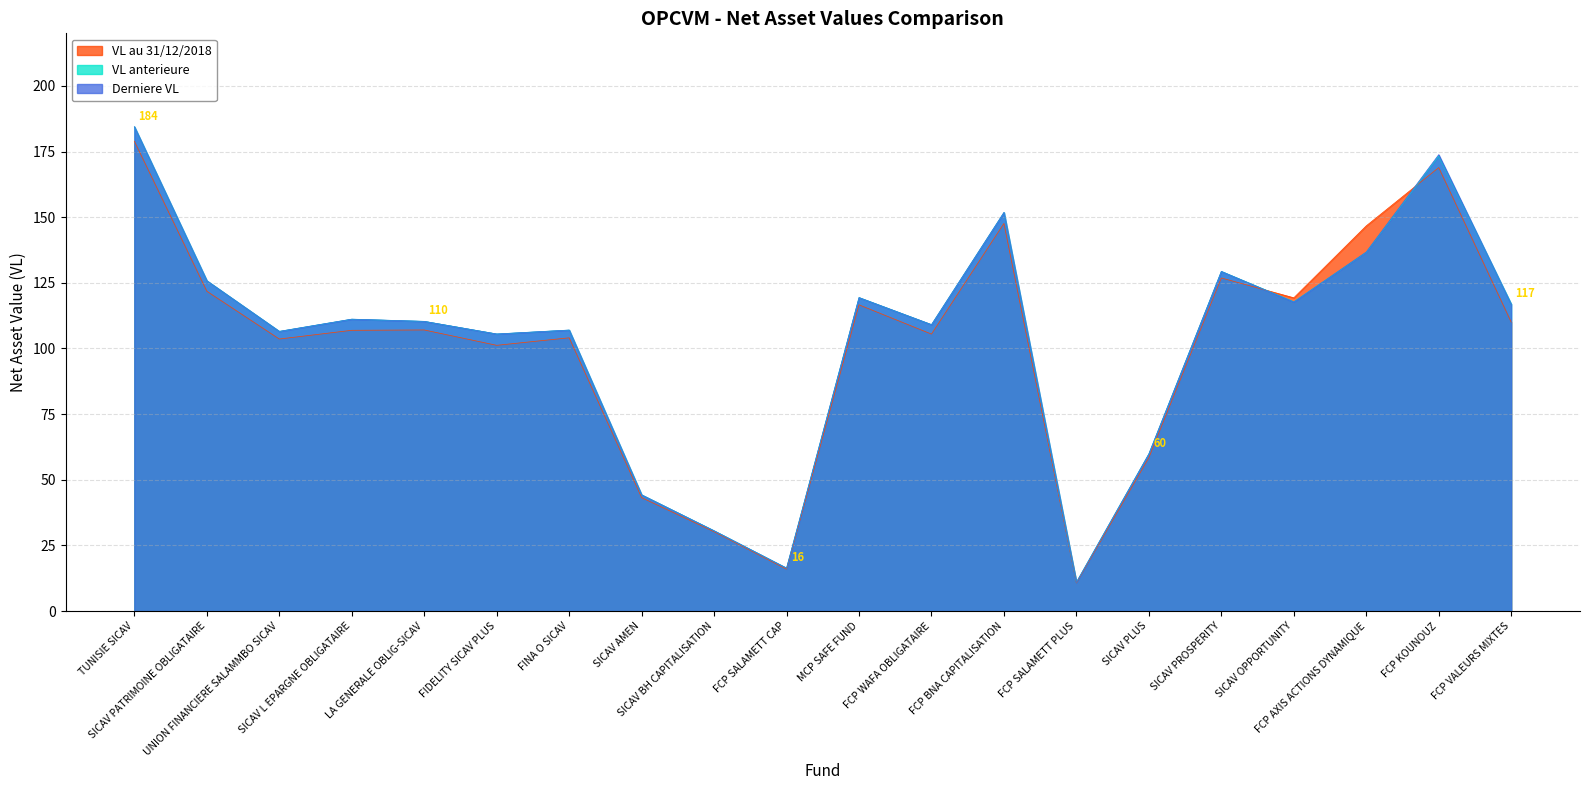

Between FCP KOUNOUZ and FCP BNA CAPITALISATION, which is larger?

FCP KOUNOUZ